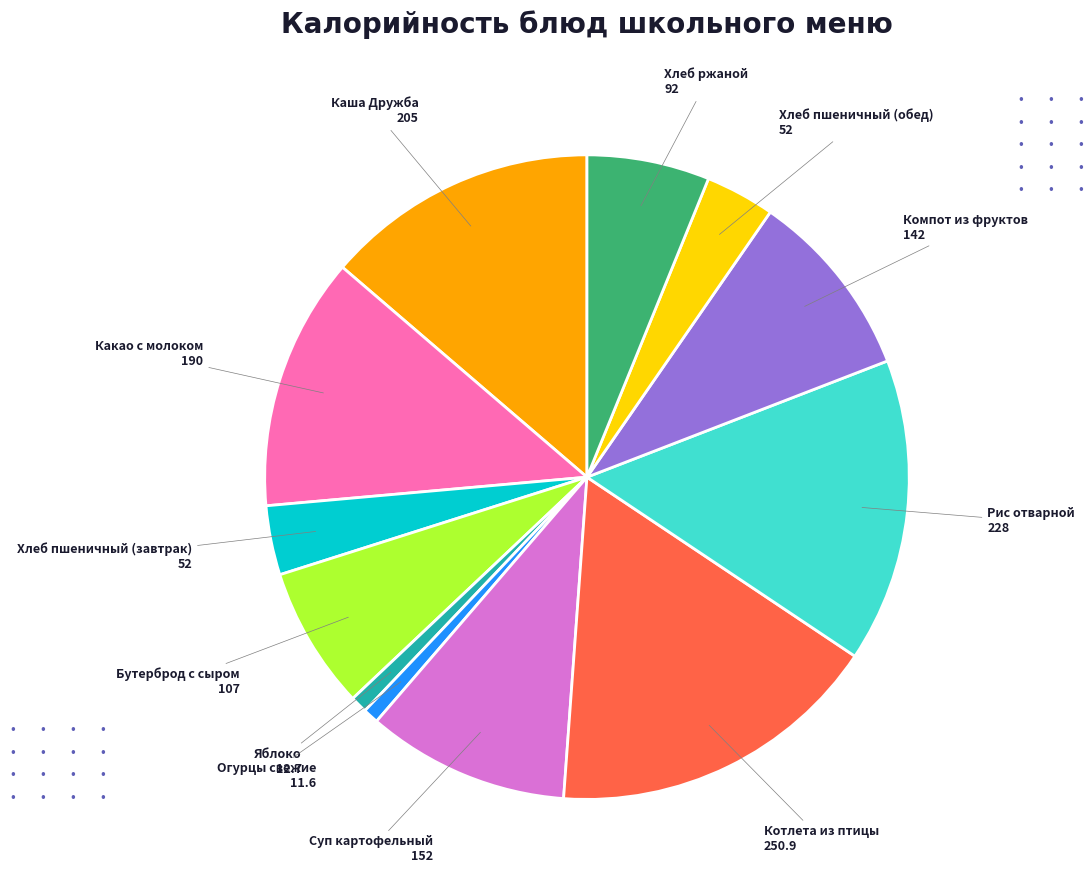

Which slice is the largest?

Котлета из птицы